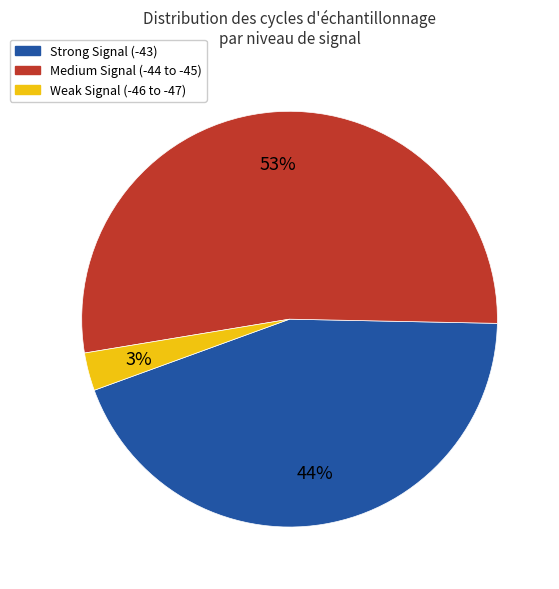

Is there any slice that represents more than half of the pie?

Yes